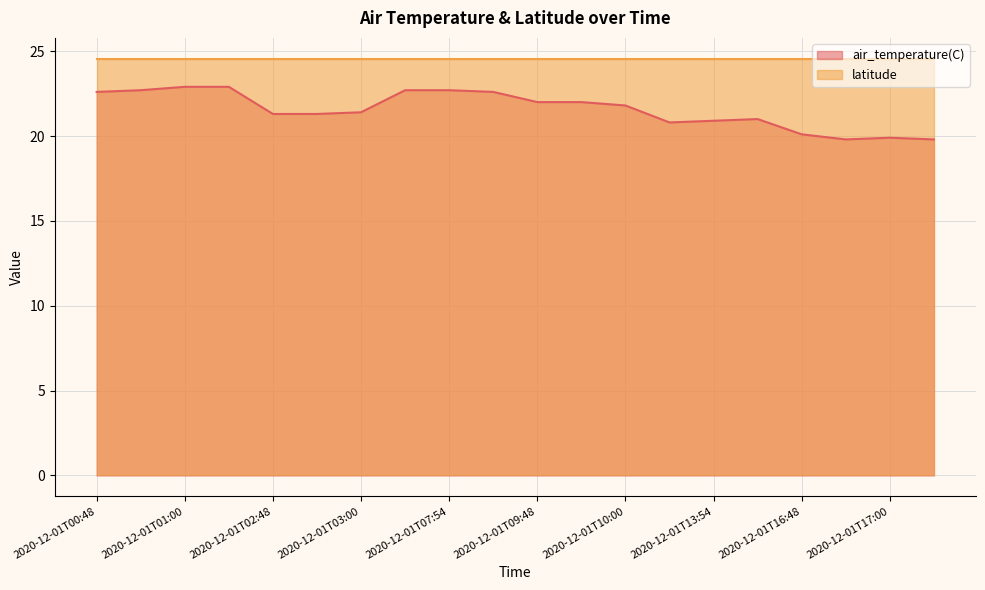

Reading left to right, list all the values displayed in this chart.

22.6	22.7	22.9	22.9	21.3	21.3	21.4	22.7	22.7	22.6	22.0	22.0	21.8	20.8	20.9	21.0	20.1	19.8	19.9	19.8